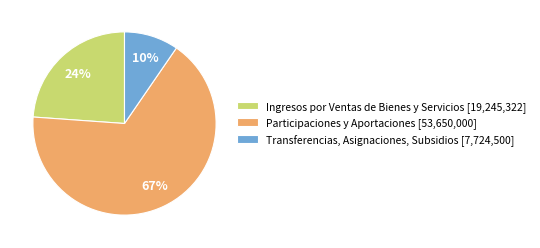

Do Participaciones y Aportaciones [53,650,000] and Transferencias, Asignaciones, Subsidios [7,724,500] together represent more than half of the pie?

Yes